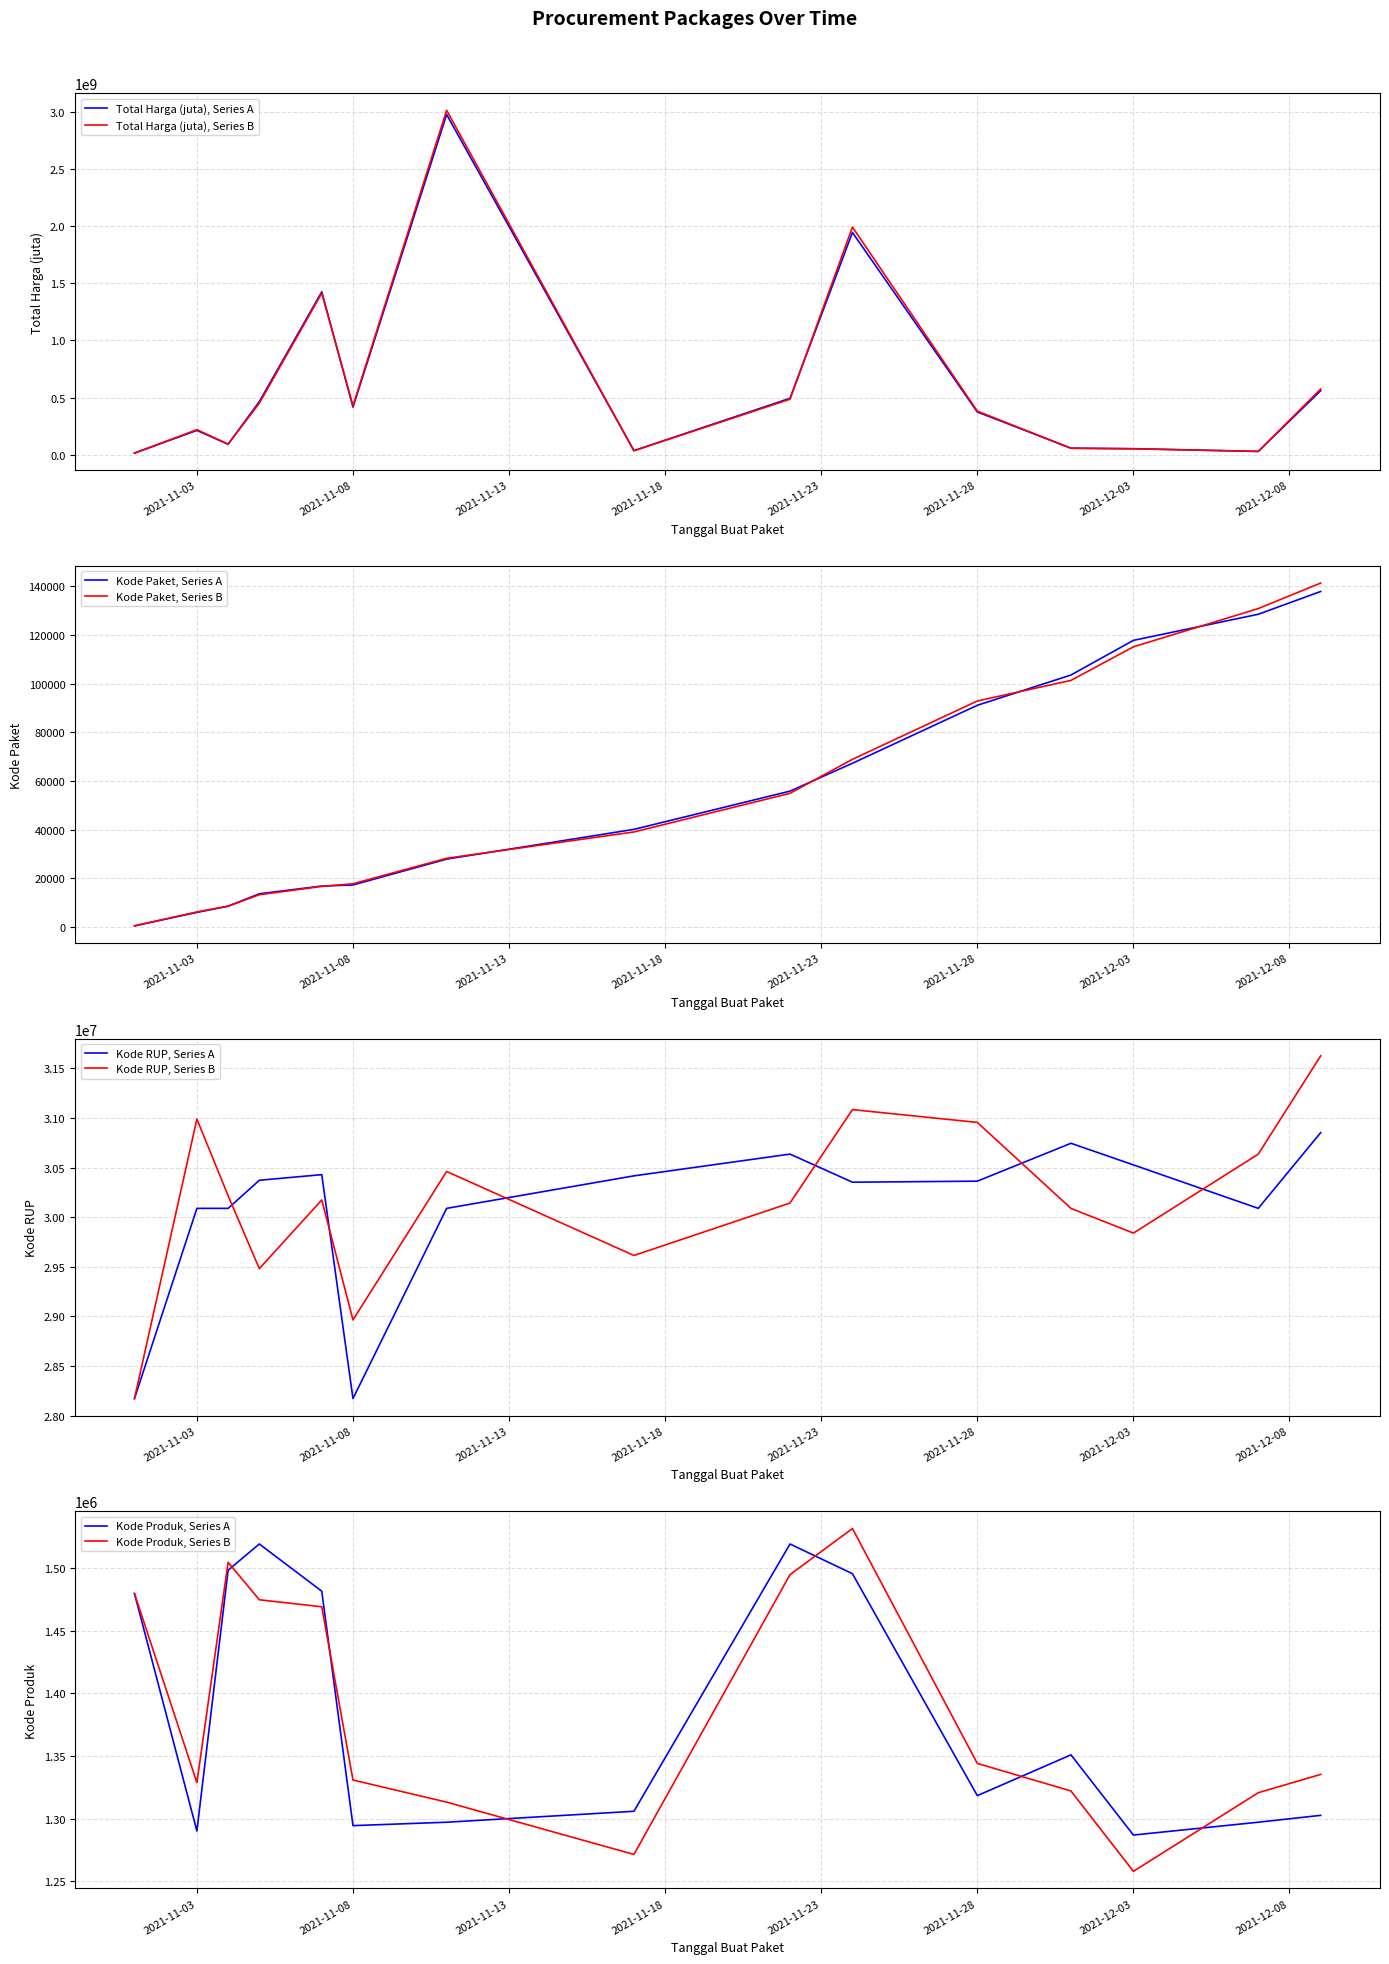

What is the approximate value of Kode Produk, Series A at 2021-12-03?

1286873.0